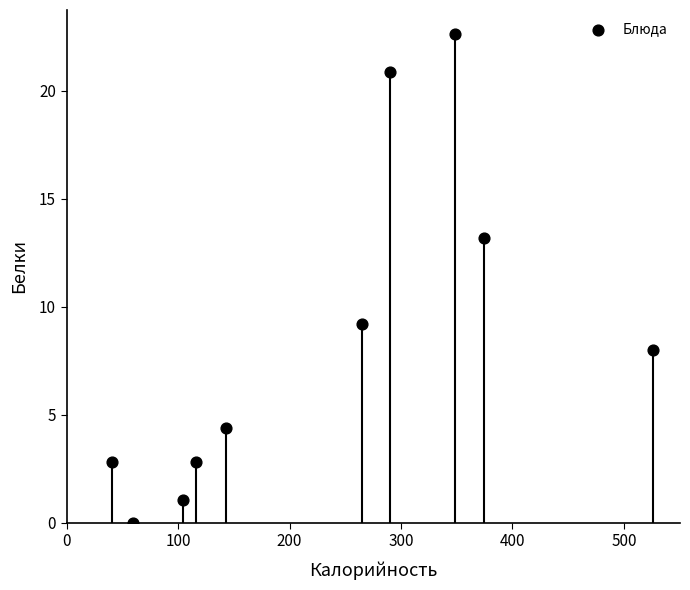

What Y value in the scatter plot is closest to 11?

9.2